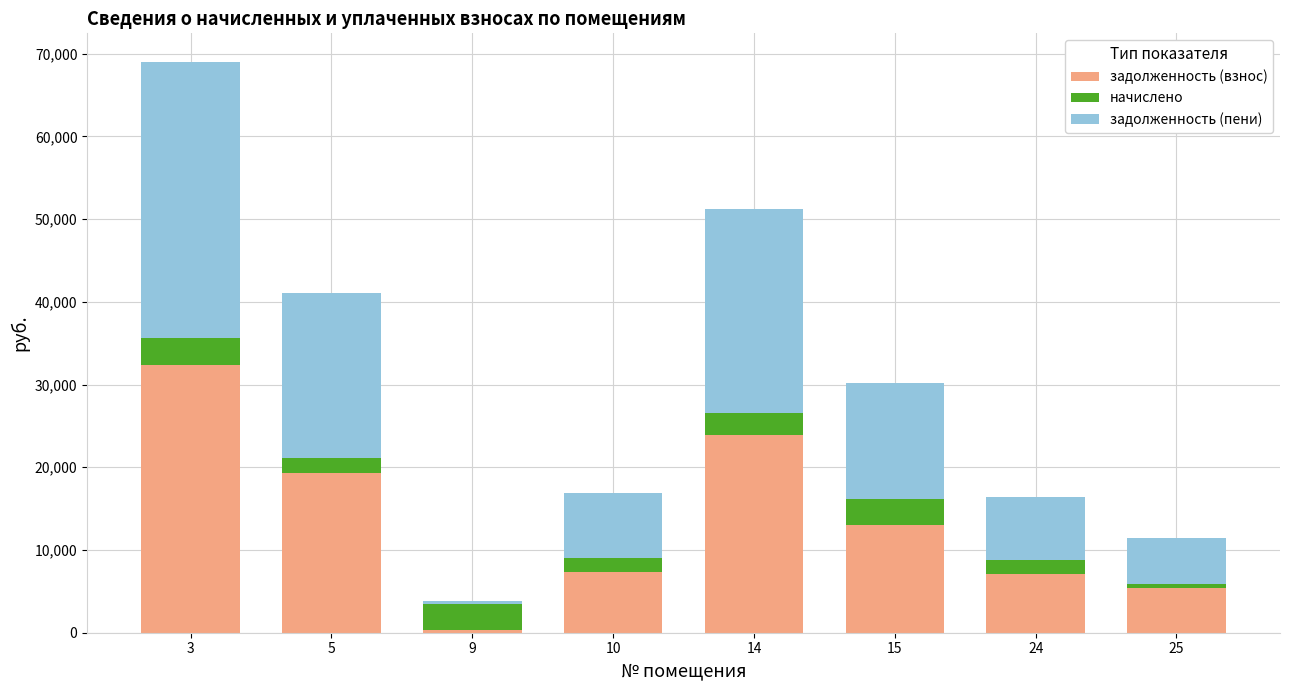

At which category is the sum across all series the highest?

3